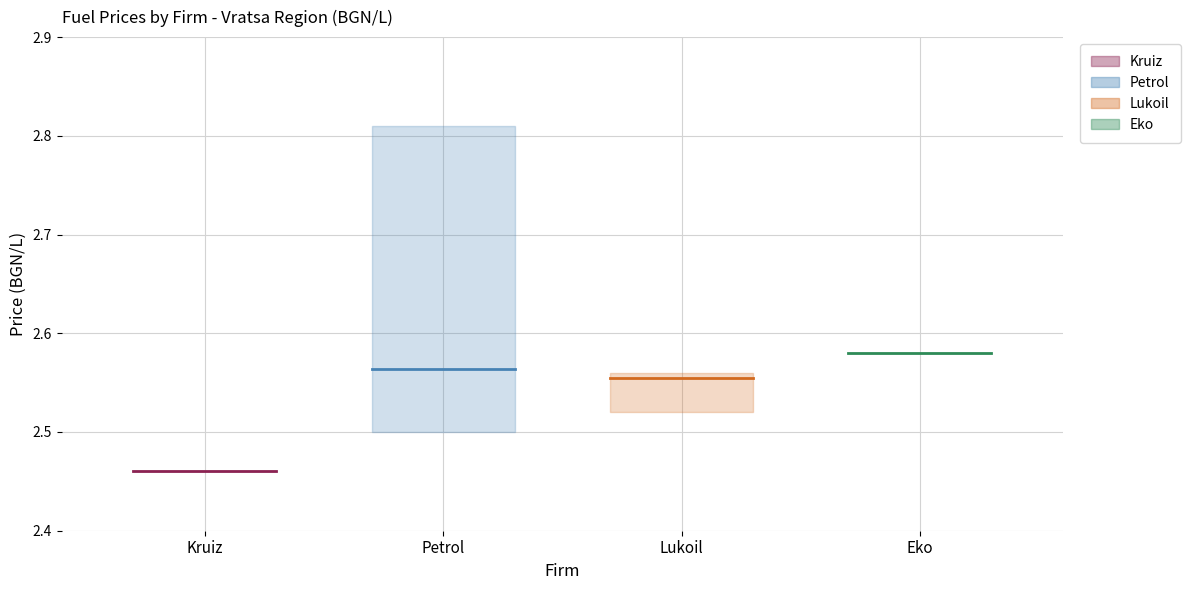

Is it true that Petrol (mean) equals 4.0 at Petrol?

False